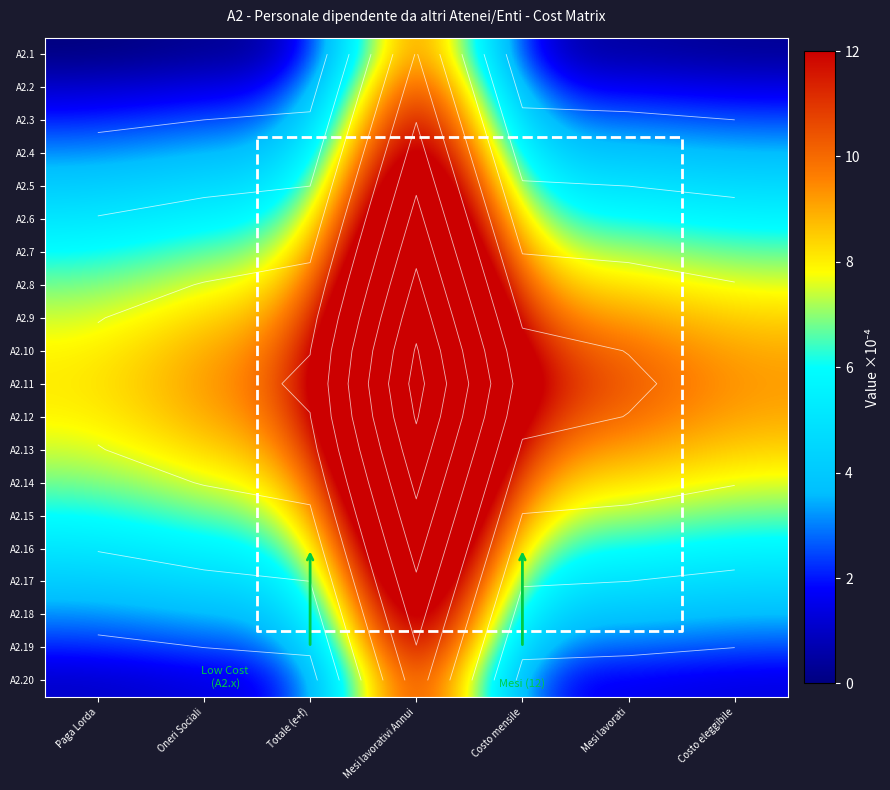

At which label does A2.11 reach its peak?

Mesi lavorativi Annui